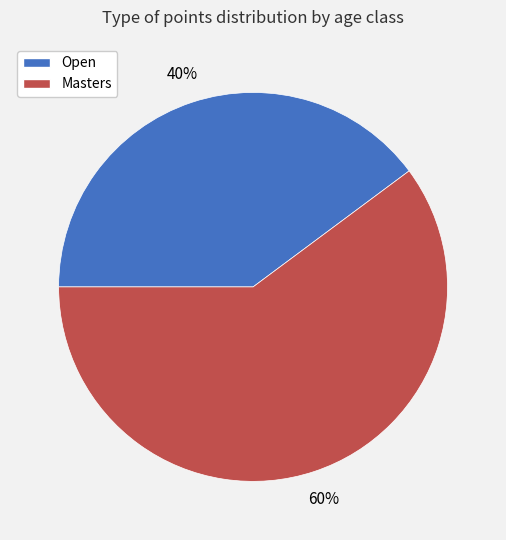

To the nearest percent, what percentage of the pie is Open?

40%